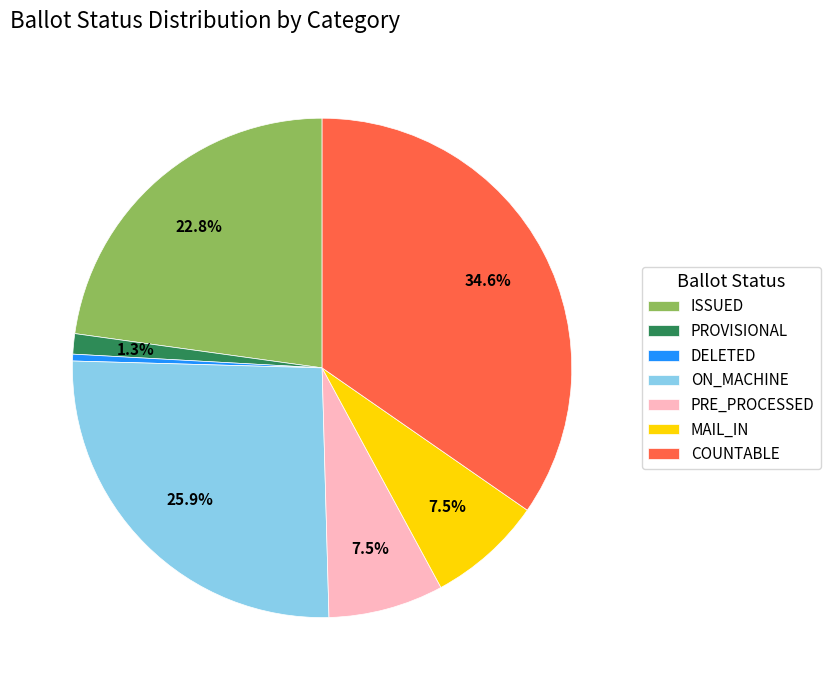

What is the smallest slice in the pie chart?

DELETED